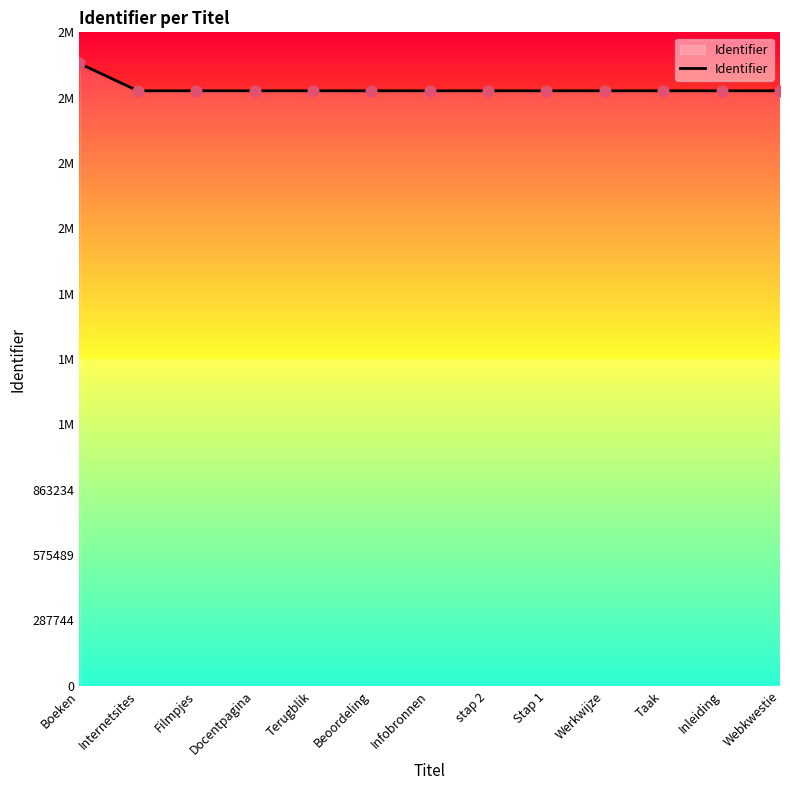

What is the change in value from Beoordeling to Infobronnen?

-5